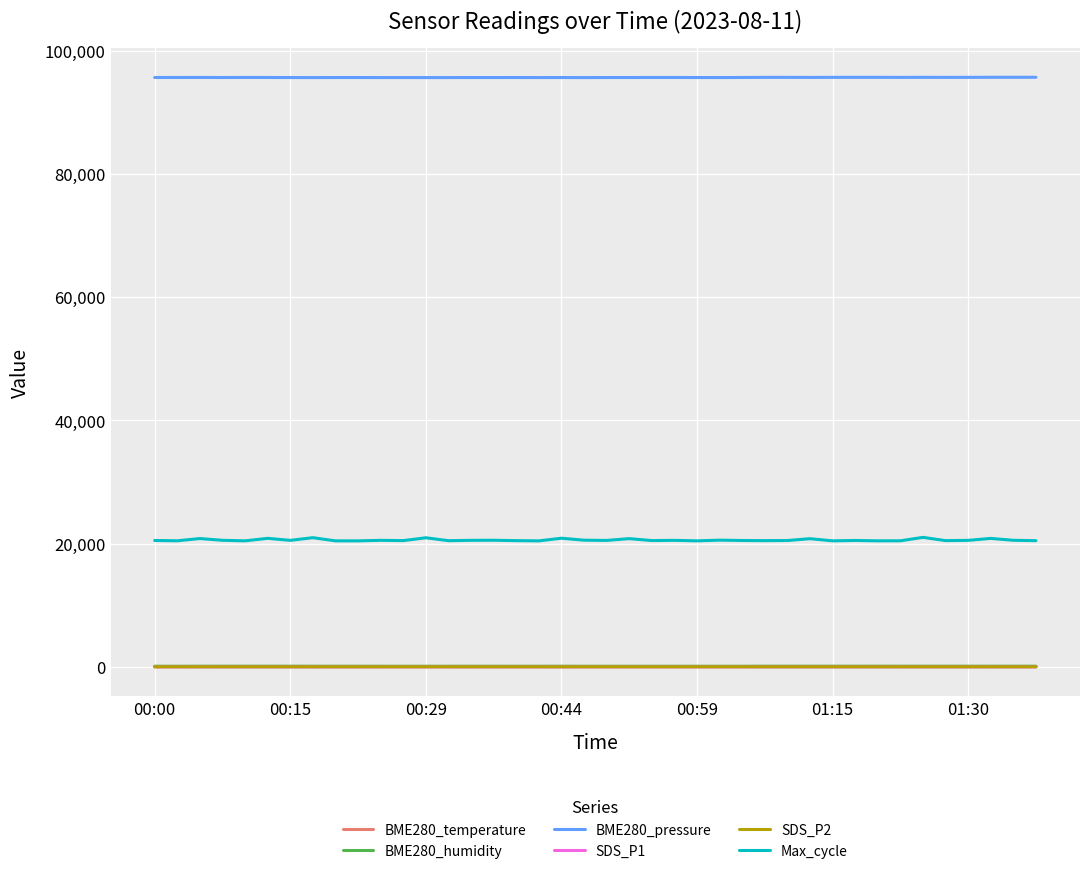

Is this an area chart (filled region under the line)?

No